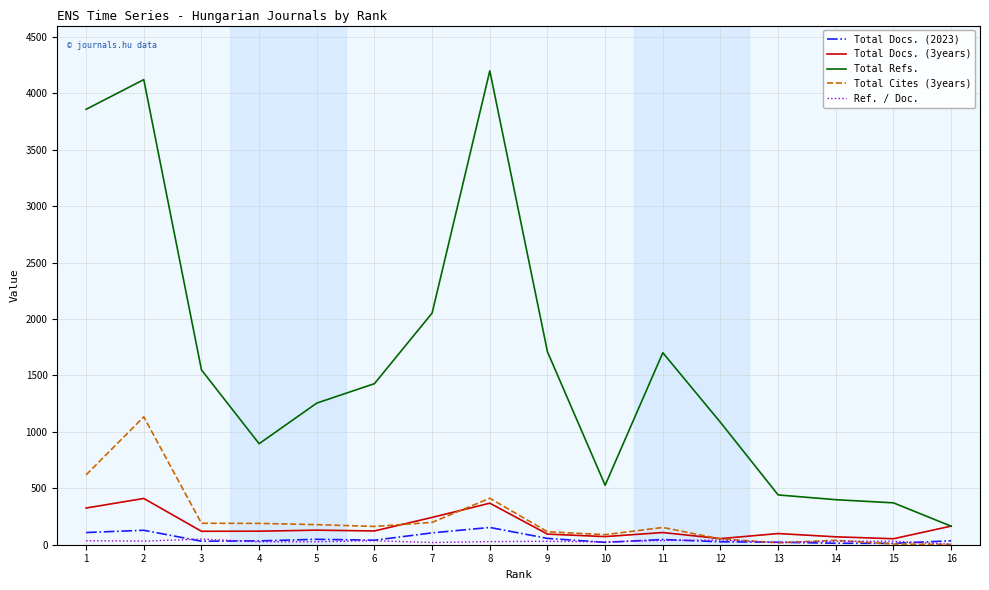

At how many categories does at least one series exceed 1797?

4